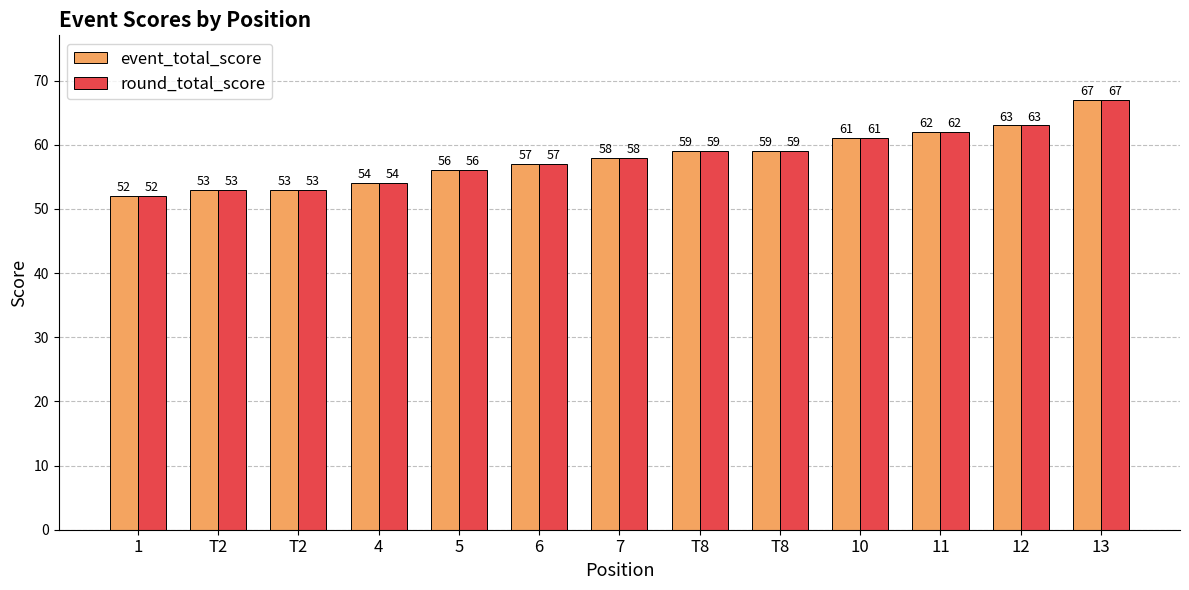

What are all the series names shown in the legend?

event_total_score, round_total_score